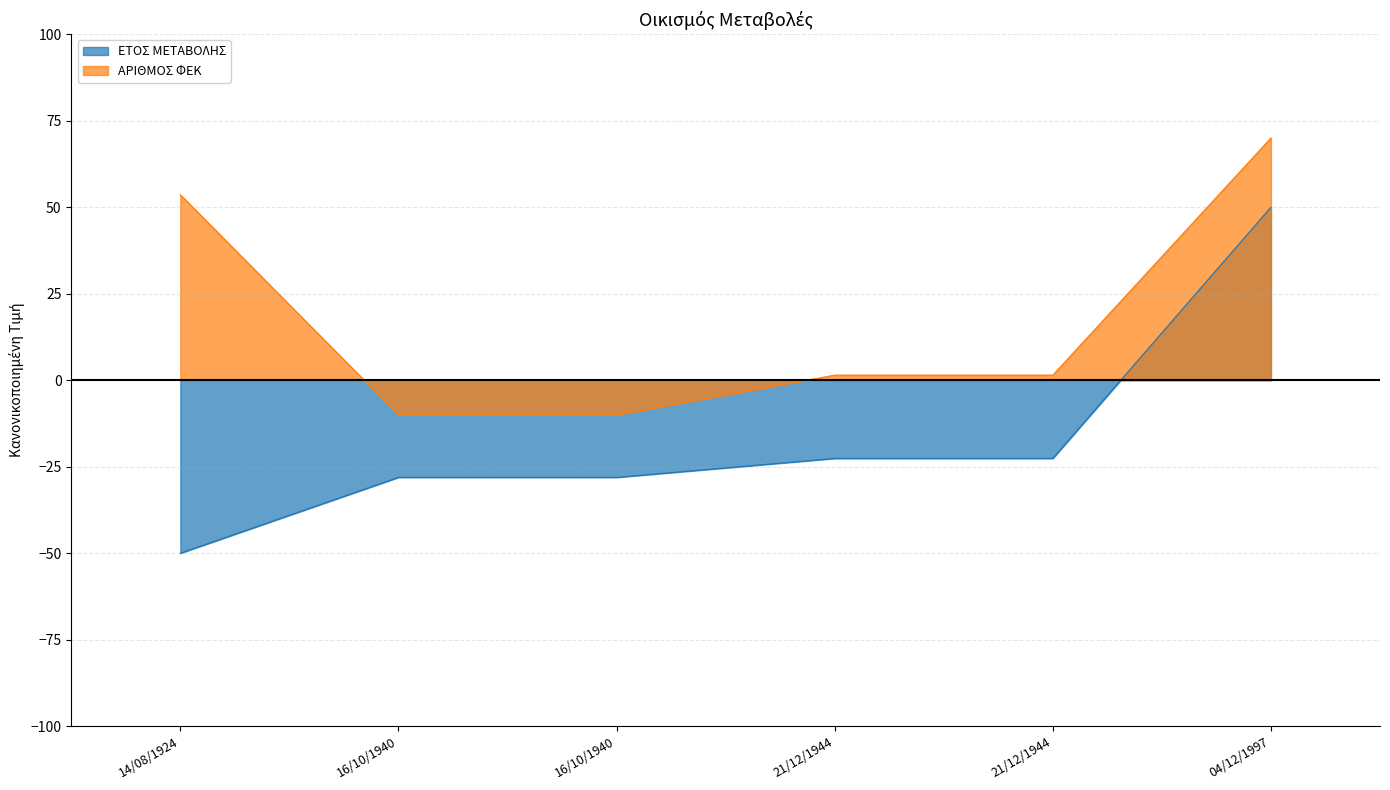

How many series are shown in this chart?

2